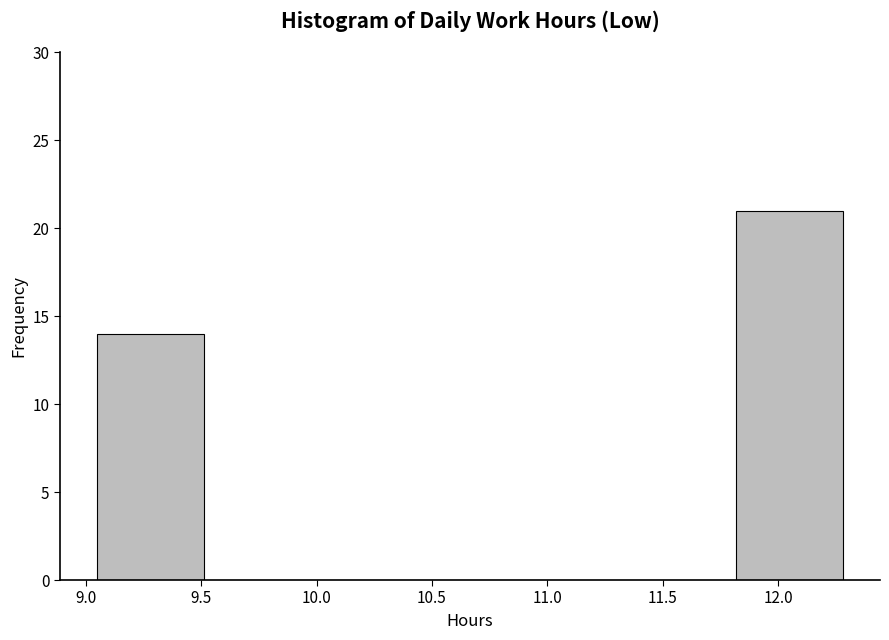

Reading left to right, transcribe this chart: for each bar, give the range it covers on the x-axis and its height. Neither the bar edges nor the heights are printed on the chart, so give them approximately, as read against the axes.

9.05 to 9.50: 14
9.50 to 9.95: 0
9.95 to 10.45: 0
10.45 to 10.90: 0
10.90 to 11.35: 0
11.35 to 11.80: 0
11.80 to 12.30: 21